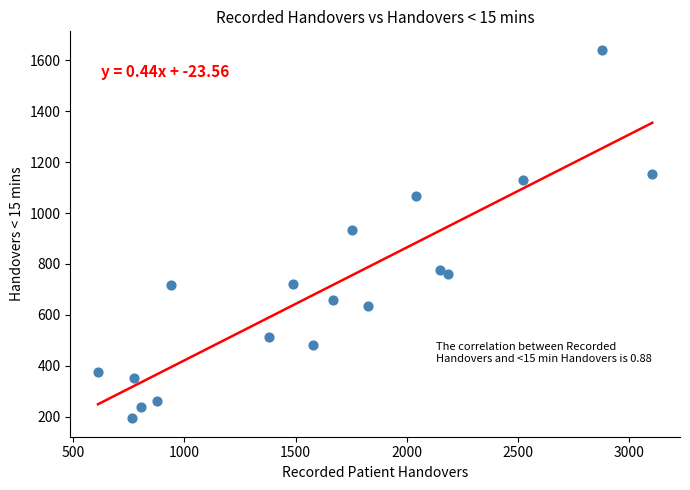

What is the range of X values (max minus min)?

2491